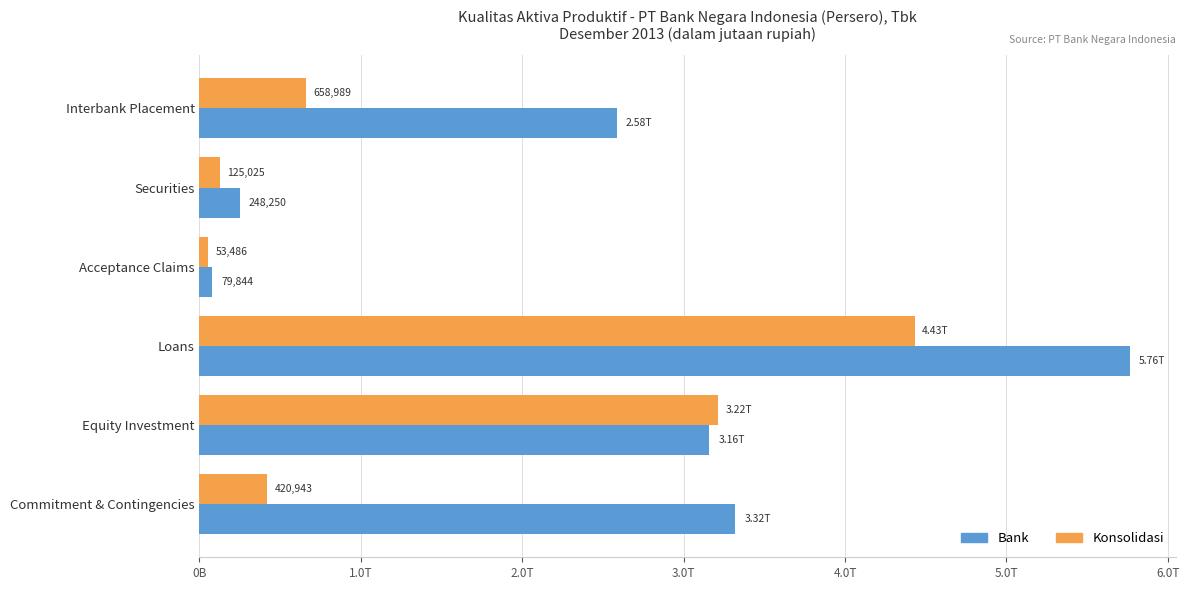

What are all the series names shown in the legend?

Bank, Konsolidasi